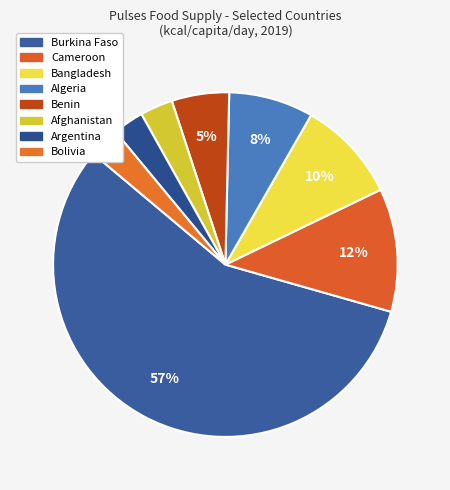

Count the number of slices in the pie.

8